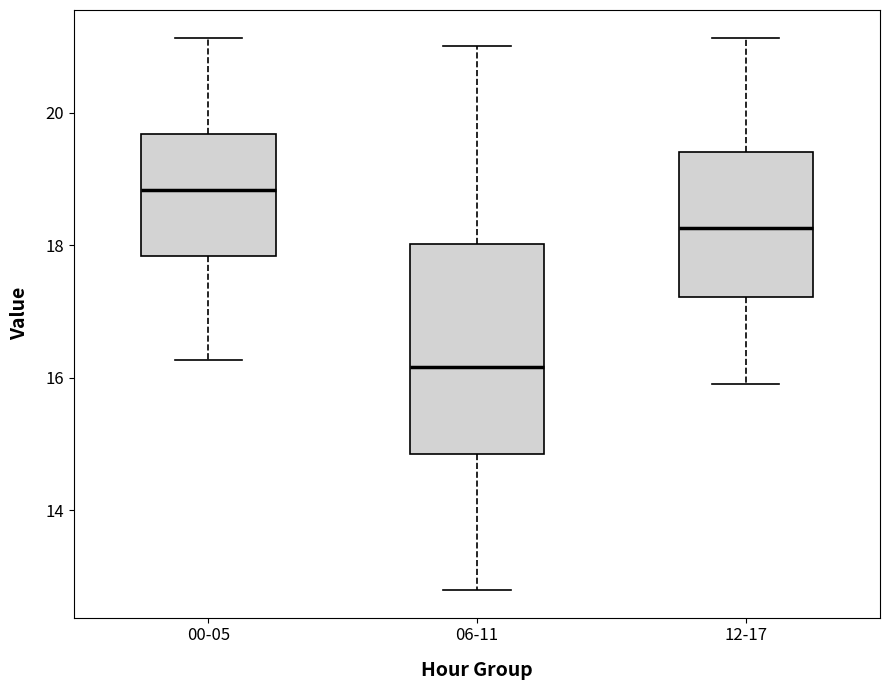

Reading left to right, read every box against the y-axis: the position of its median line, the range the box covers, and the ends of its whiskers. The values are not printed on the chart, so give them approximately, as read against the axis.

00-05: median 18.8, box 17.8 to 19.6, whiskers 16.2 to 21.2
06-11: median 16.2, box 14.8 to 18.0, whiskers 12.8 to 21.0
12-17: median 18.2, box 17.2 to 19.4, whiskers 16.0 to 21.2